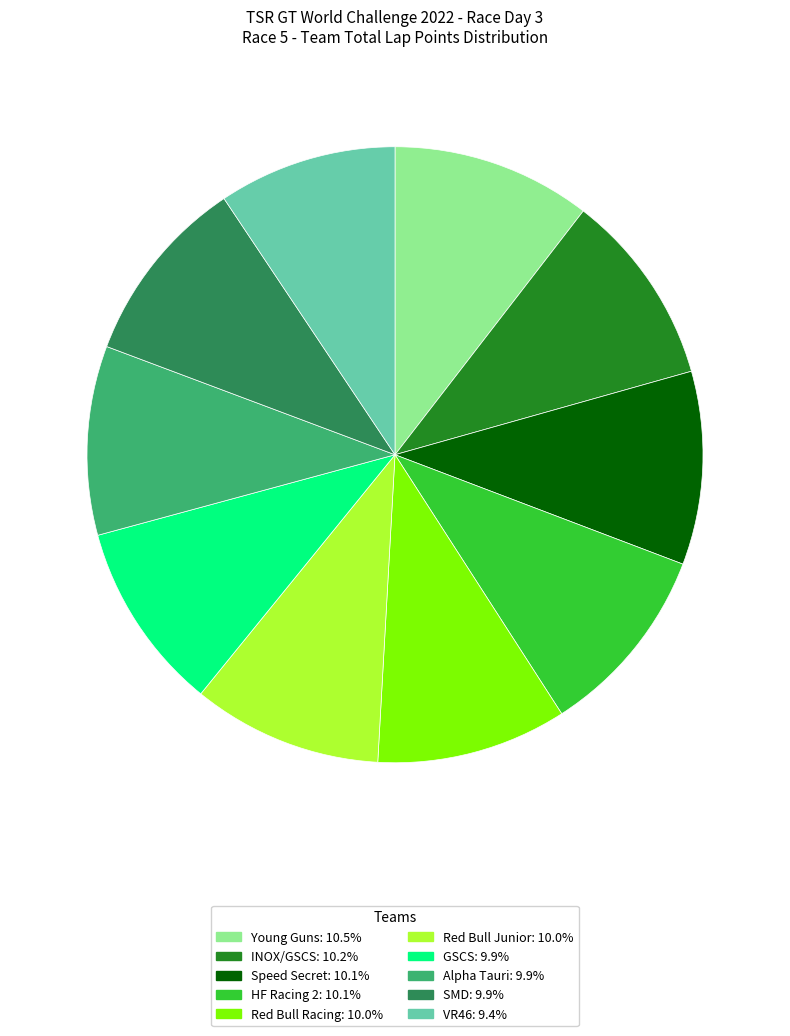

Count the number of slices in the pie.

10